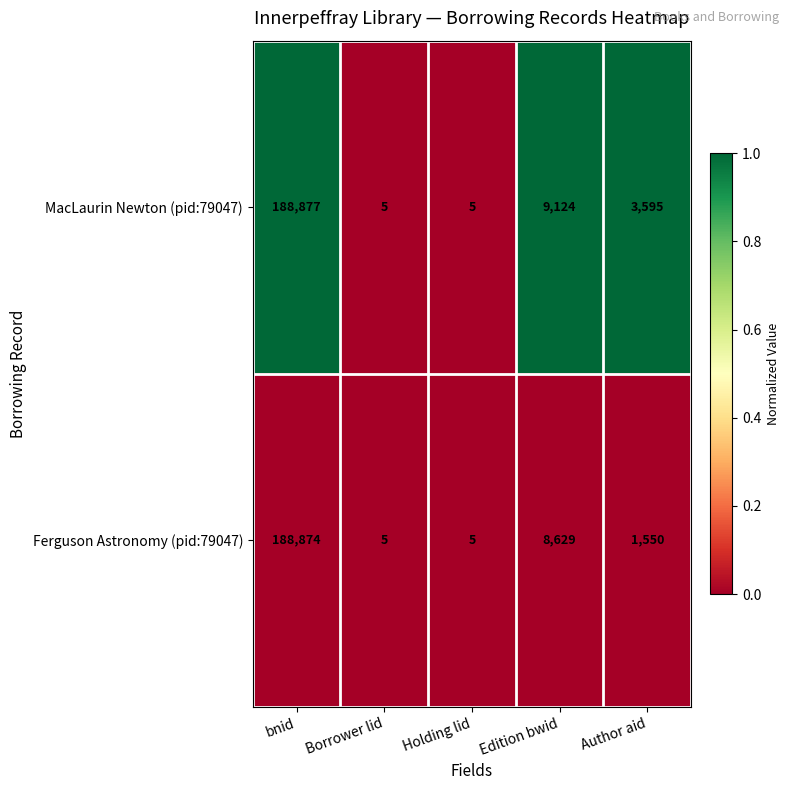

How many categories are shown in the chart?

5